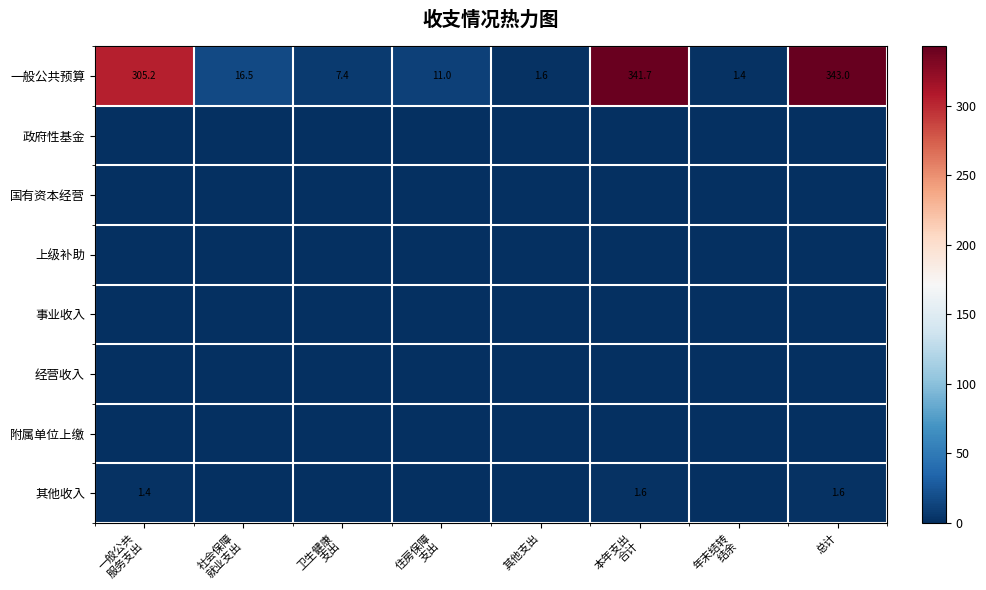

Which category has the lowest value across all series?

一般公共
服务支出